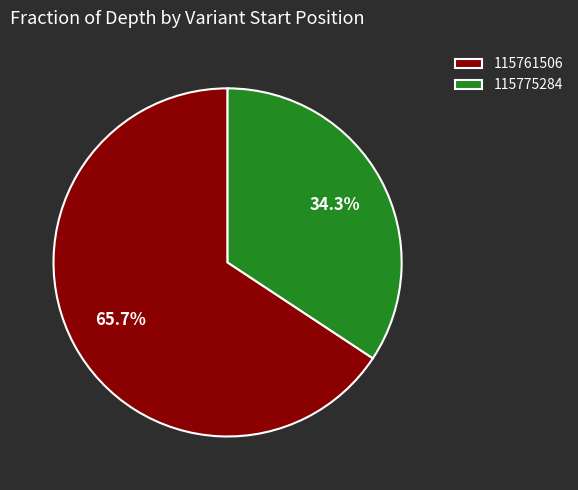

To the nearest percent, what is the average slice percentage?

50%